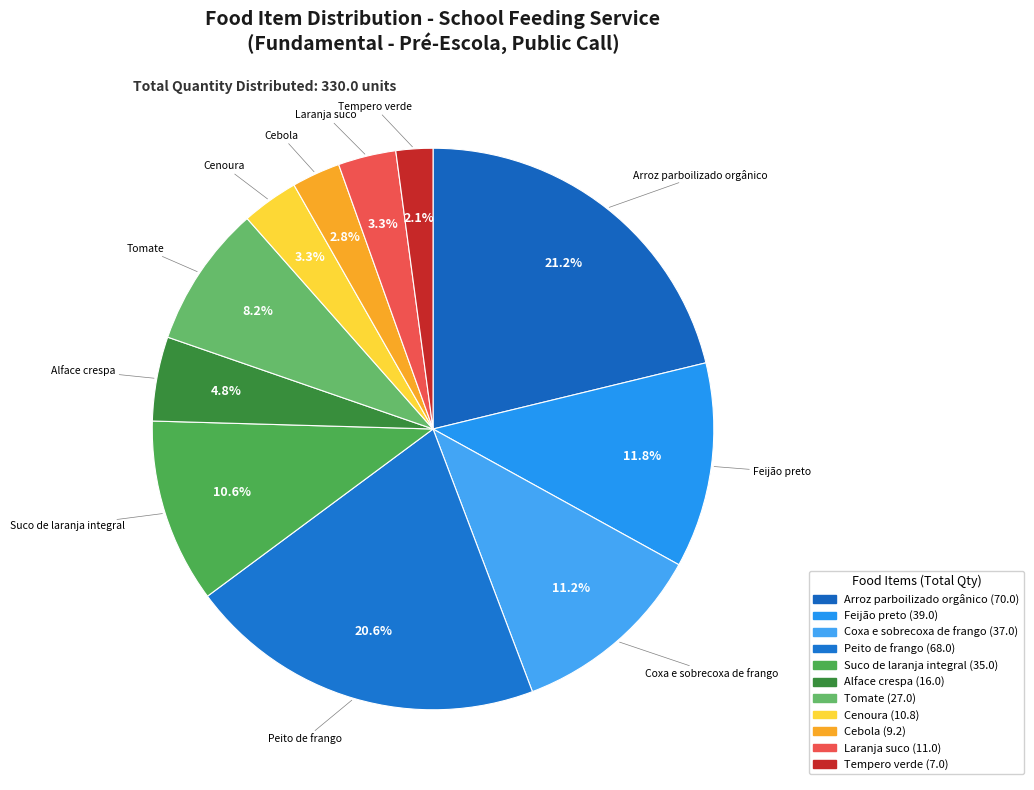

Count the number of slices in the pie.

11